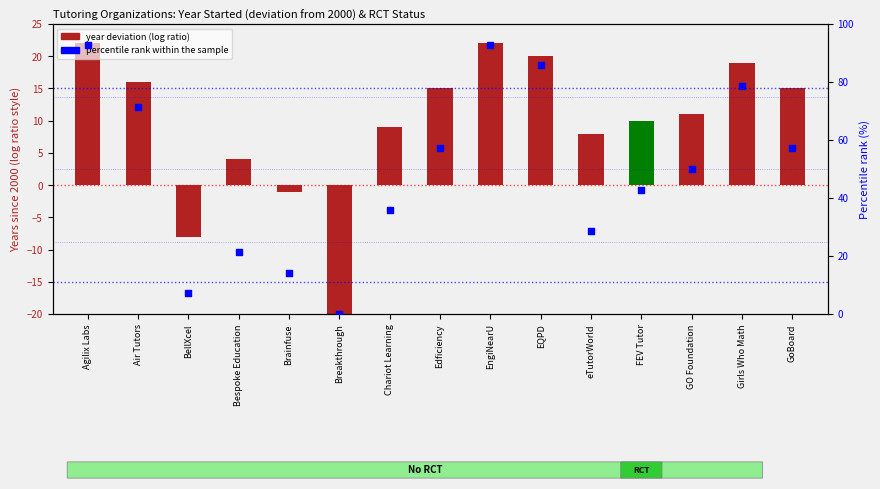

What is the change in value from Agilix Labs to Chariot Learning?

-57.1